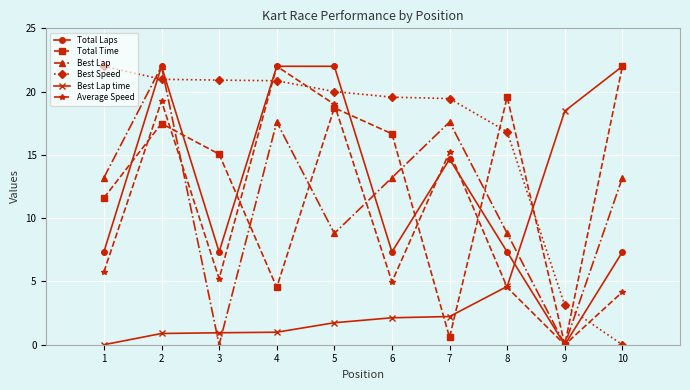

What is the value of the Total Time point at the 6th from the left?

16.7